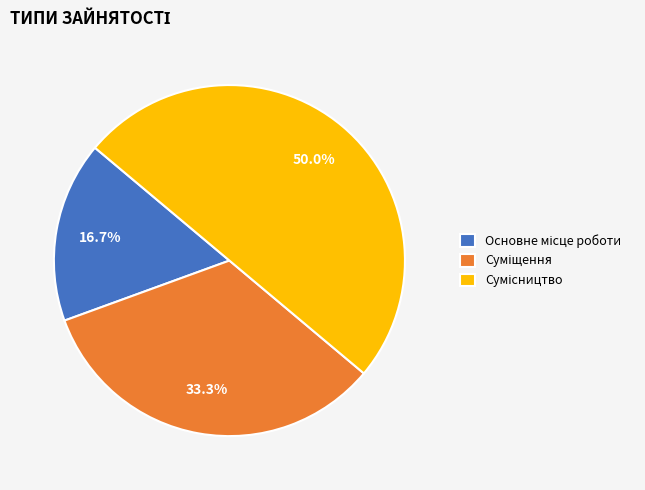

Which has a higher value, Основне місце роботи or Суміщення?

Суміщення